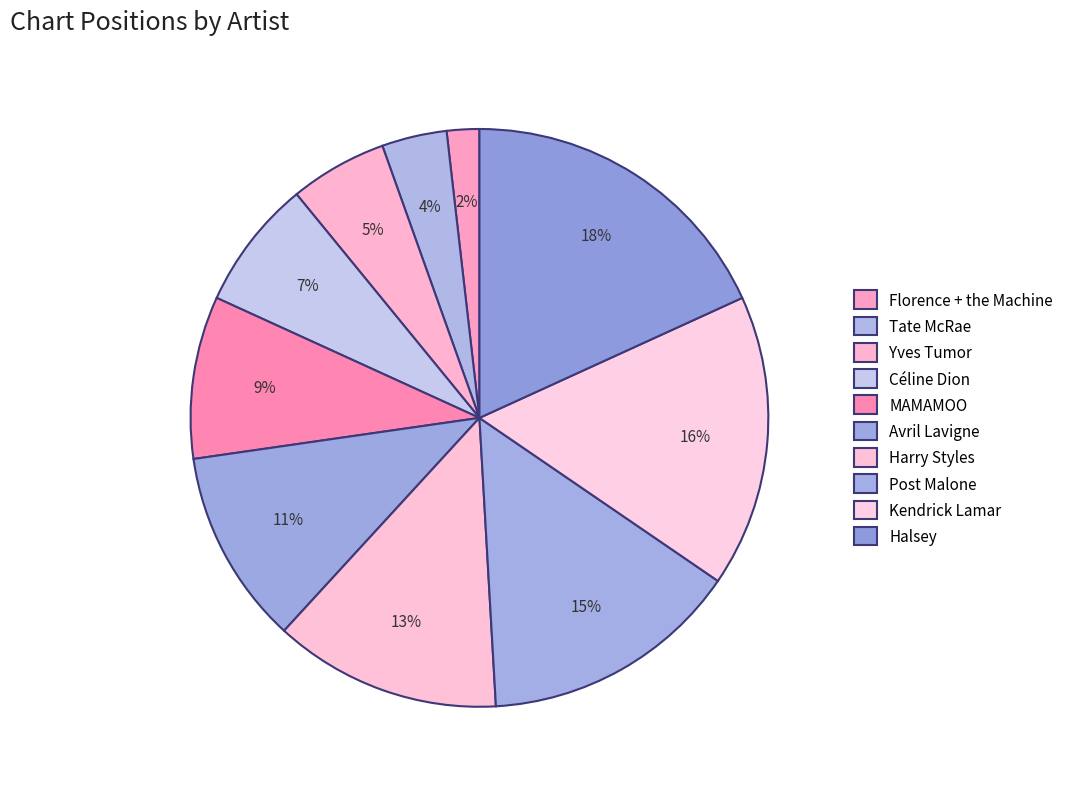

Does Harry Styles account for over 50% of the chart?

No